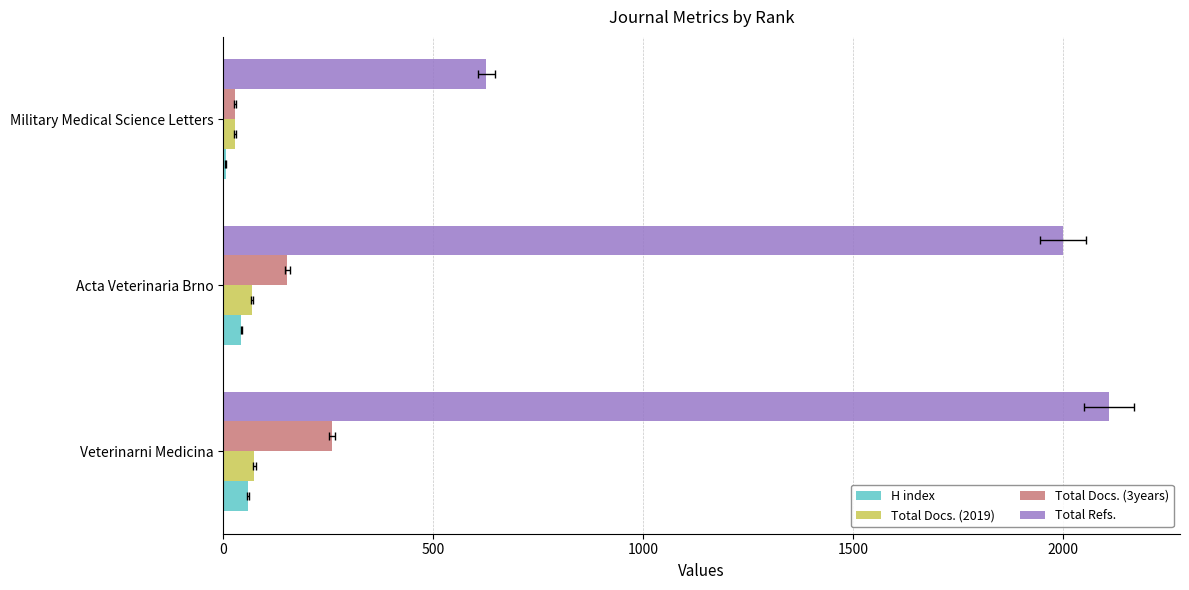

At how many categories does at least one series exceed 560?

3